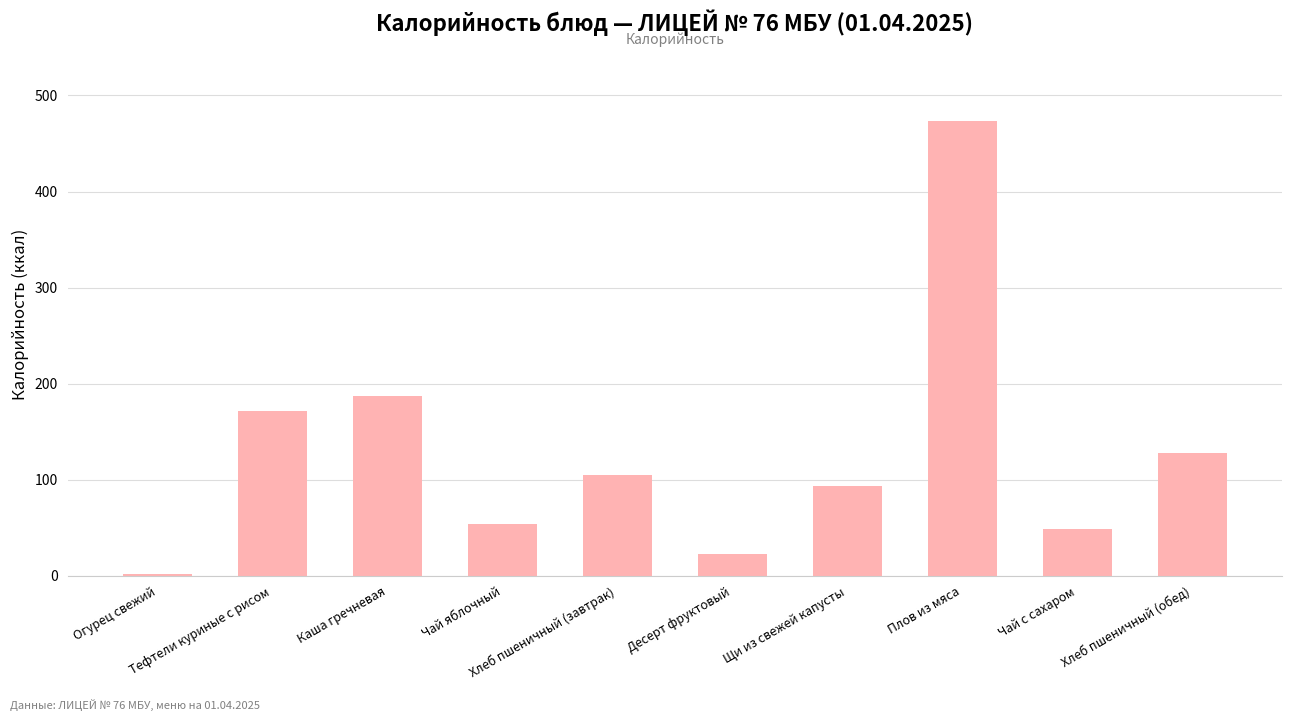

Which label corresponds to the smallest value in the chart?

Огурец свежий